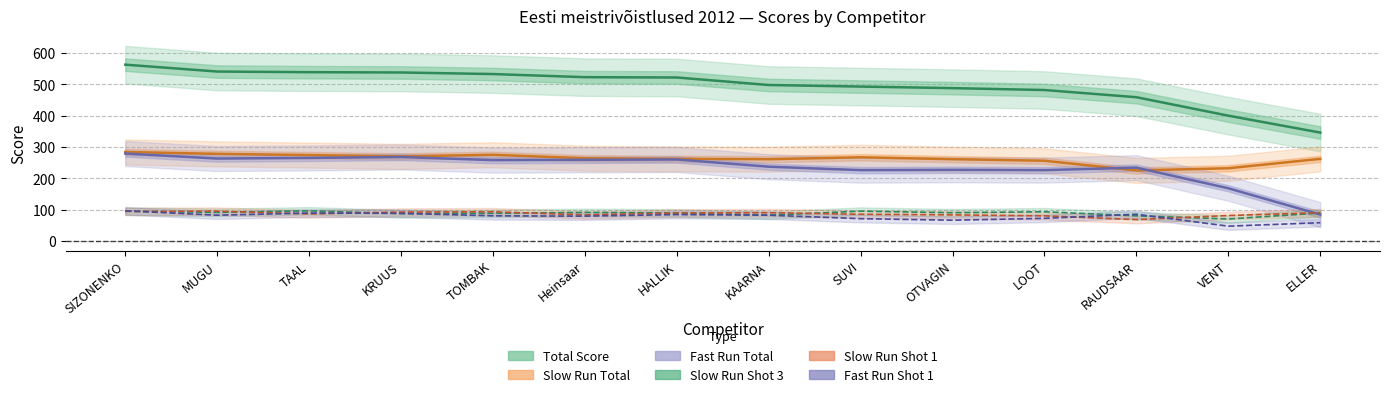

What is the difference between the highest and lowest values at Heinsaar?

444